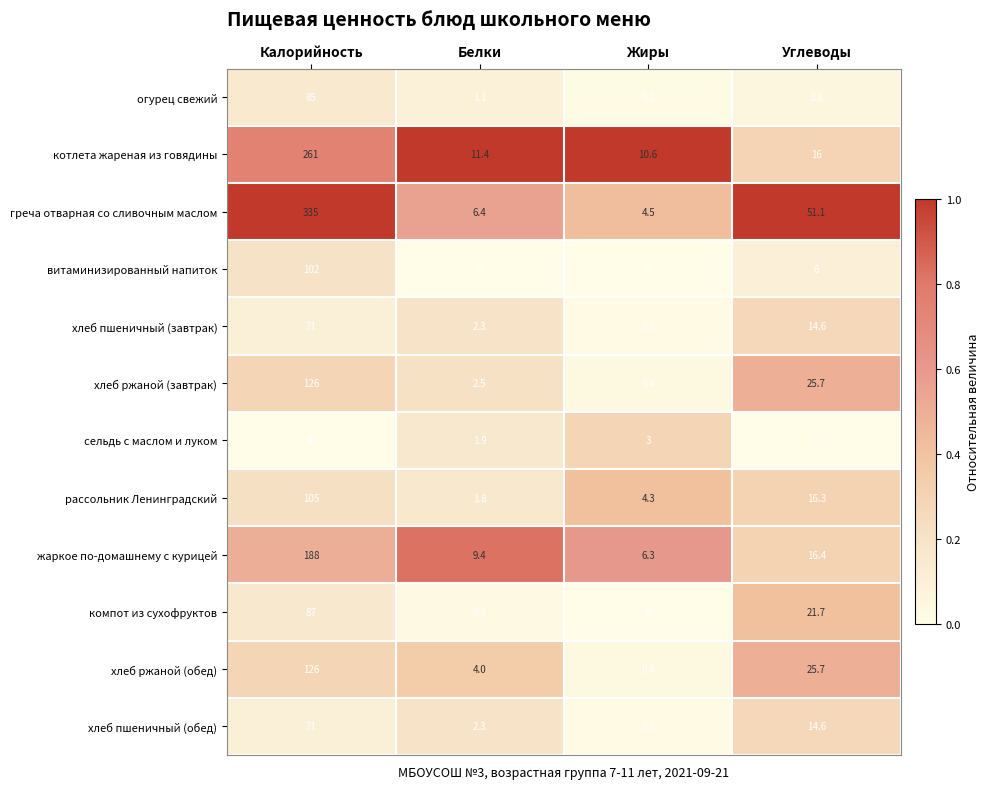

True or false: греча отварная со сливочным маслом has a value of 335.0 at Калорийность.

True